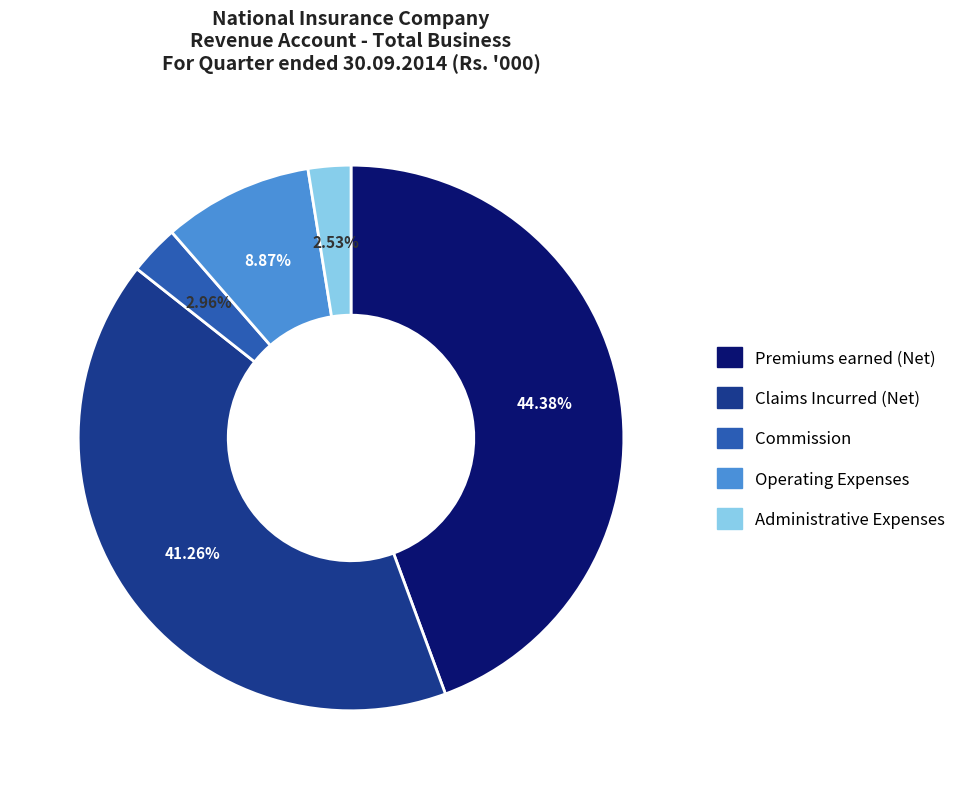

True or false: Commission accounts for 3% of the total.

True